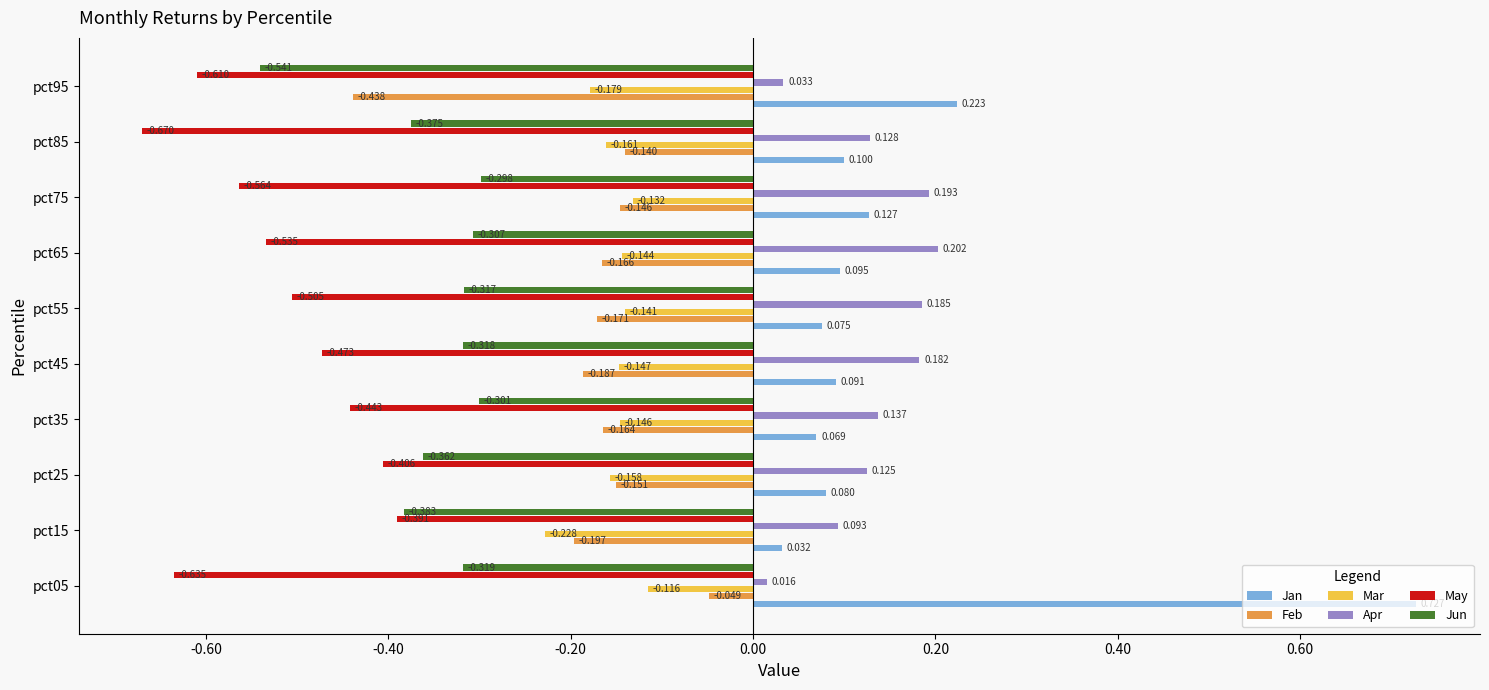

Rank the series at pct35 from lowest to highest value.

May, Jun, Feb, Mar, Jan, Apr